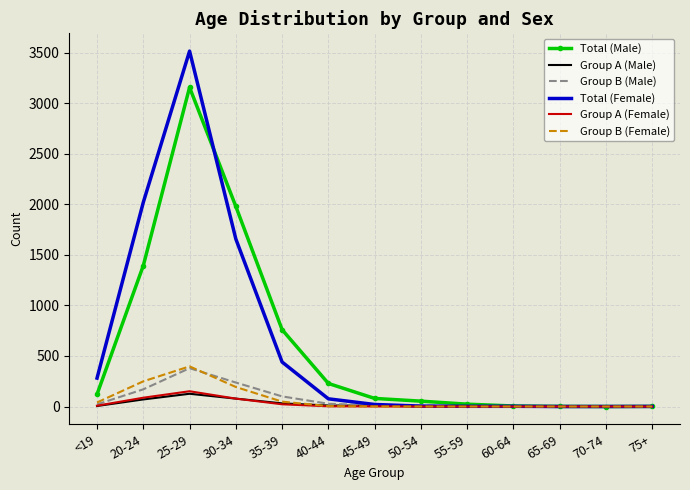

What is the difference between the maximum and minimum values in the Total (Male) series?

3157